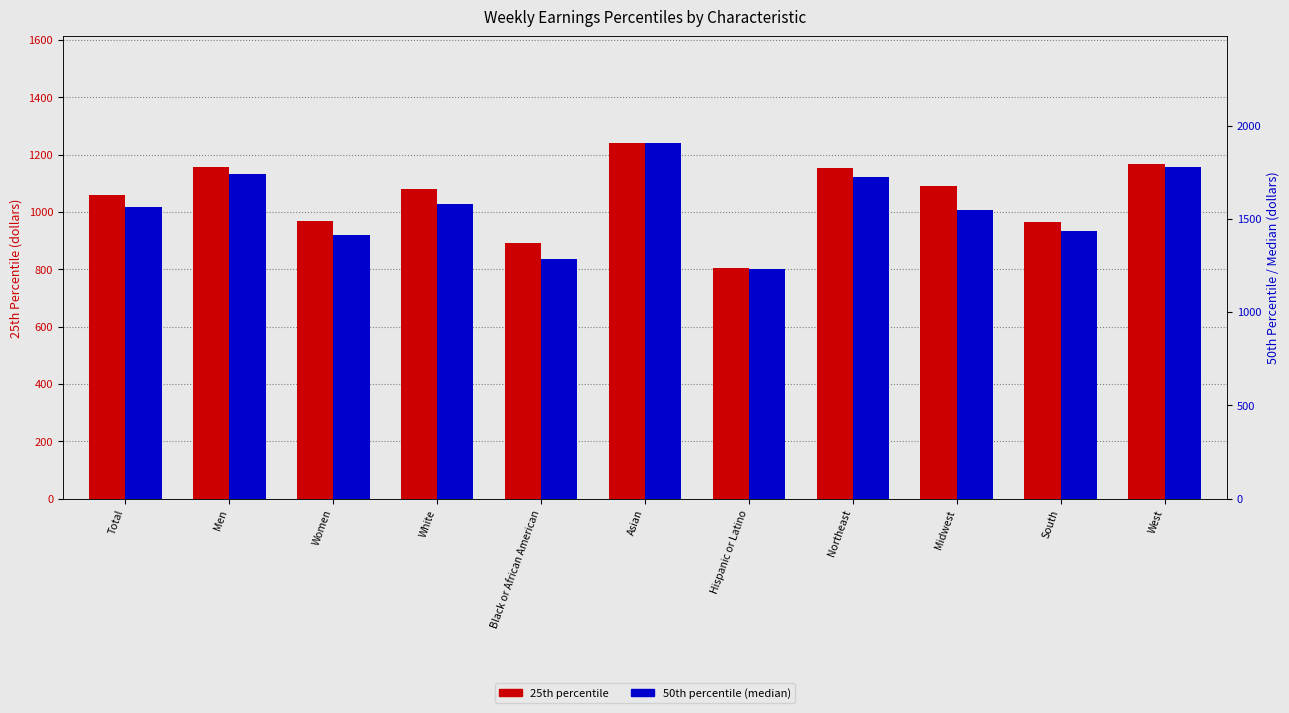

What is the sum of the 25th percentile values at West and Women?

2135